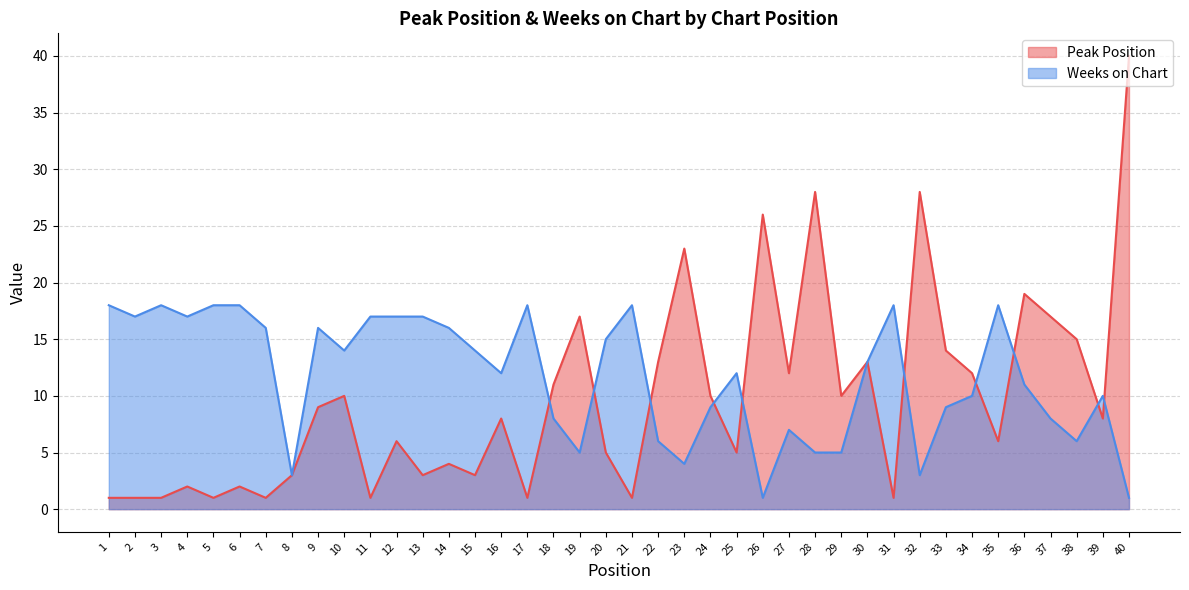

List the series in order of their overall mean, highest first.

Weeks on Chart, Peak Position